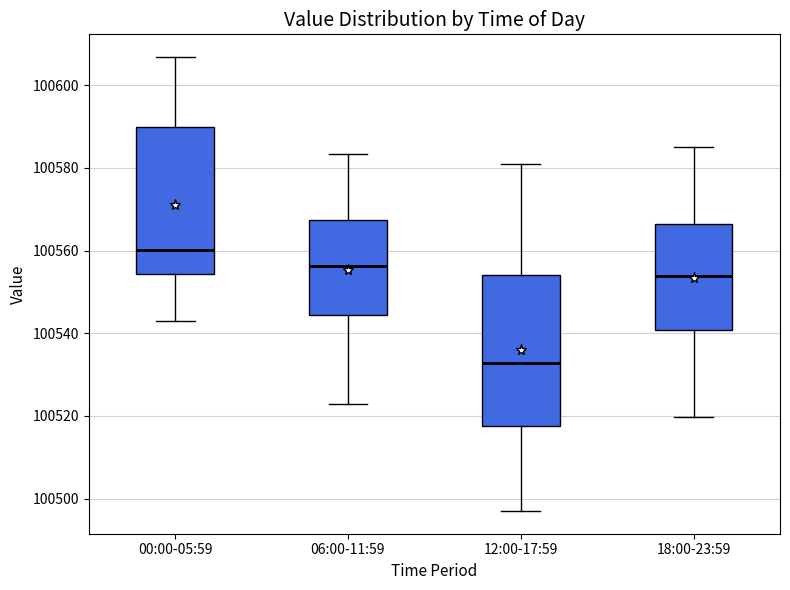

Reading left to right, transcribe this box plot: for each box, give where its median line is, the range the box spans, and where its two whiskers end, as read against the y-axis. The values are not printed on the chart, so give them approximately, as read against the axis.

00:00-05:59: median 100560, box 100554 to 100590, whiskers 100542 to 100606
06:00-11:59: median 100556, box 100544 to 100568, whiskers 100522 to 100584
12:00-17:59: median 100532, box 100518 to 100554, whiskers 100498 to 100582
18:00-23:59: median 100554, box 100540 to 100566, whiskers 100520 to 100586